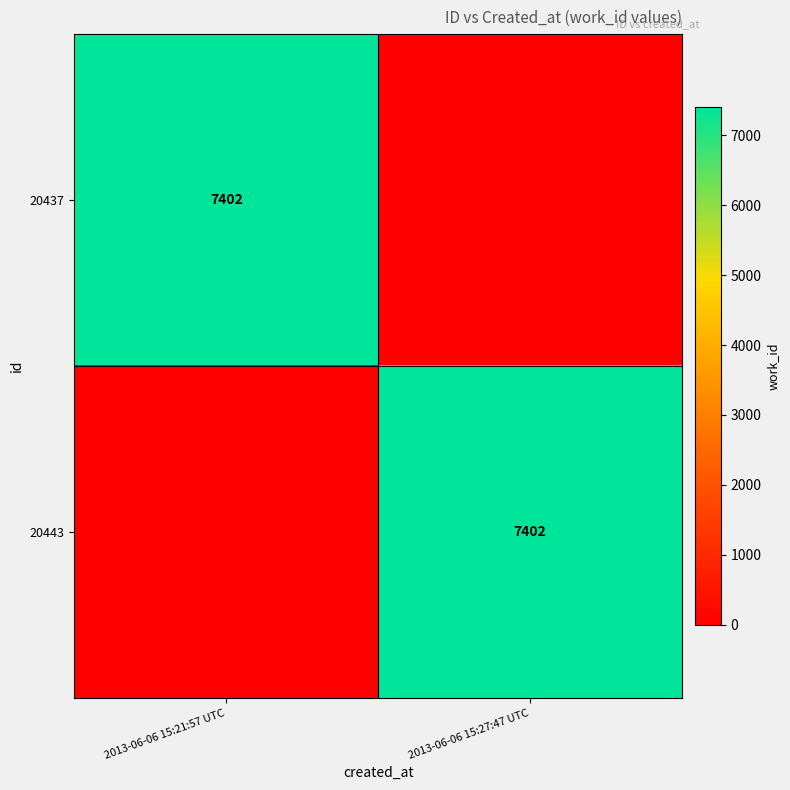

True or false: 20443 has a value of 7402 at 2013-06-06 15:27:47 UTC.

True